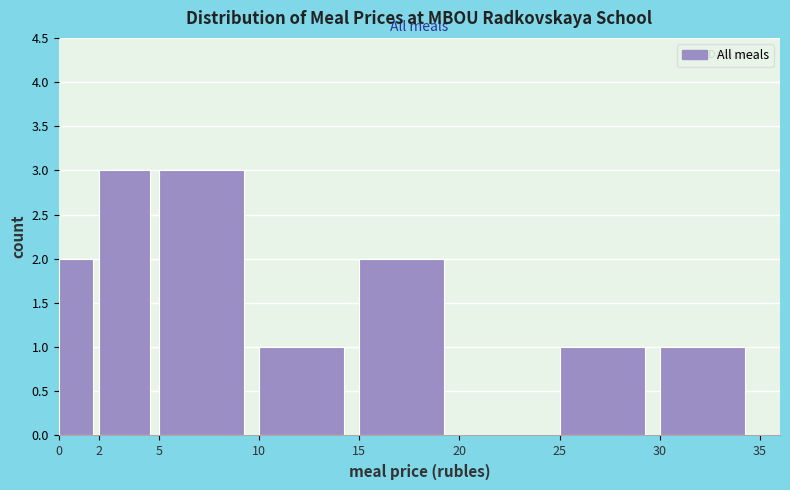

Reading left to right, list every bar in this chart as the range it spans on the x-axis followed by its height. The values are not printed on the chart, so give them approximately, as read against the axis.

0 to 2: 2
2 to 5: 3
5 to 10: 3
10 to 15: 1
15 to 20: 2
20 to 25: 0
25 to 30: 1
30 to 35: 1